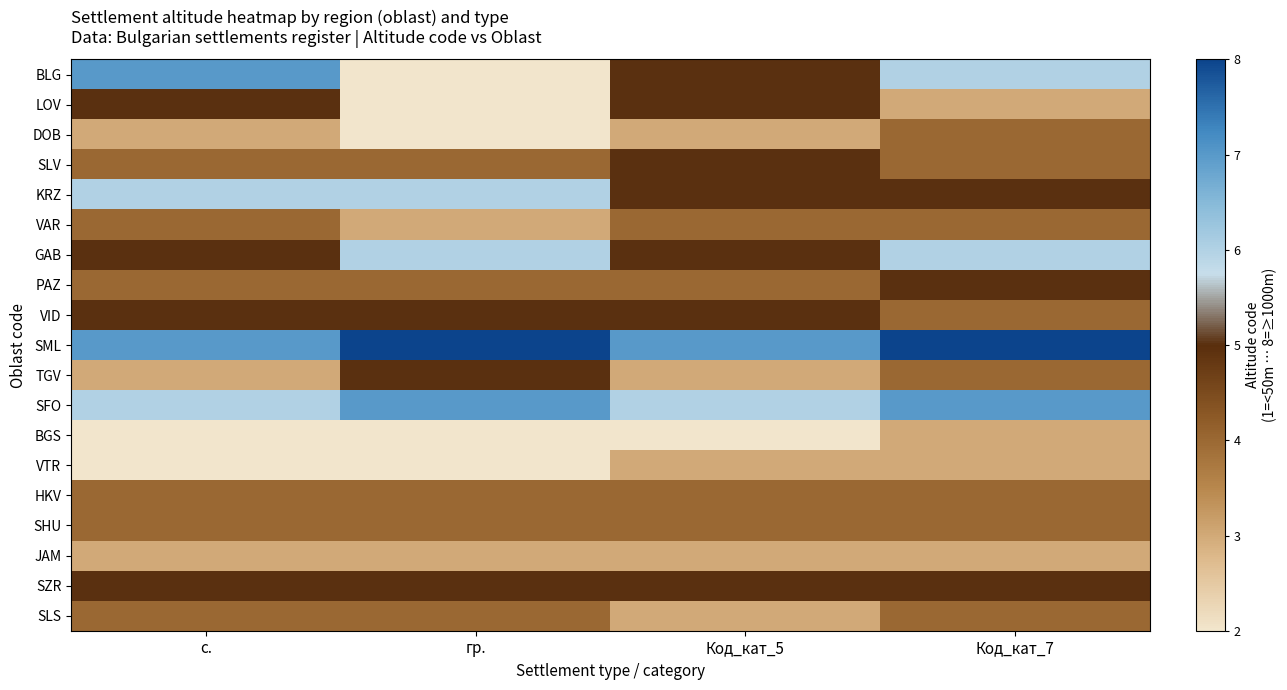

At how many categories does at least one series exceed 4?

4